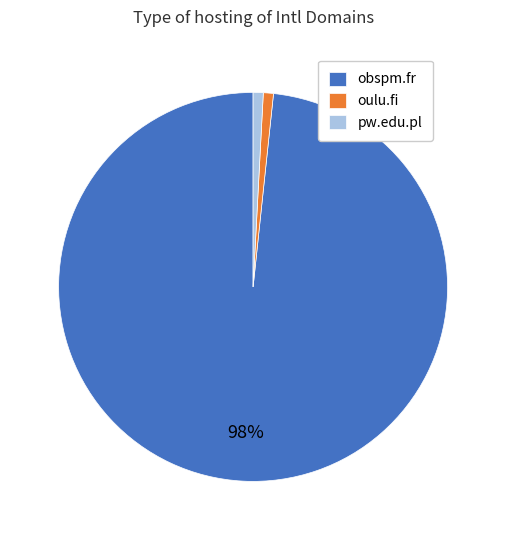

To the nearest percent, what is the difference between the obspm.fr and pw.edu.pl slice percentages?

97%